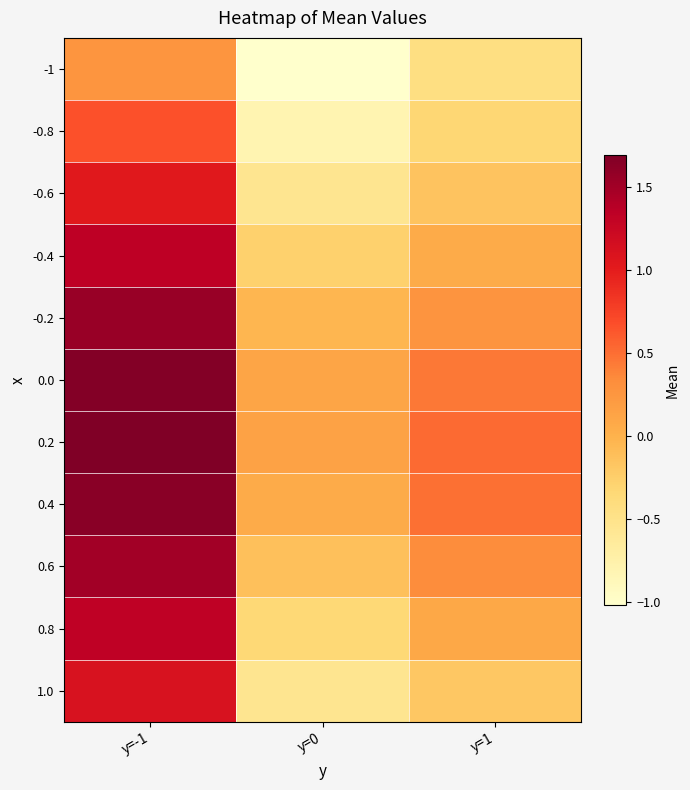

At which category is the sum across all series the highest?

y=-1